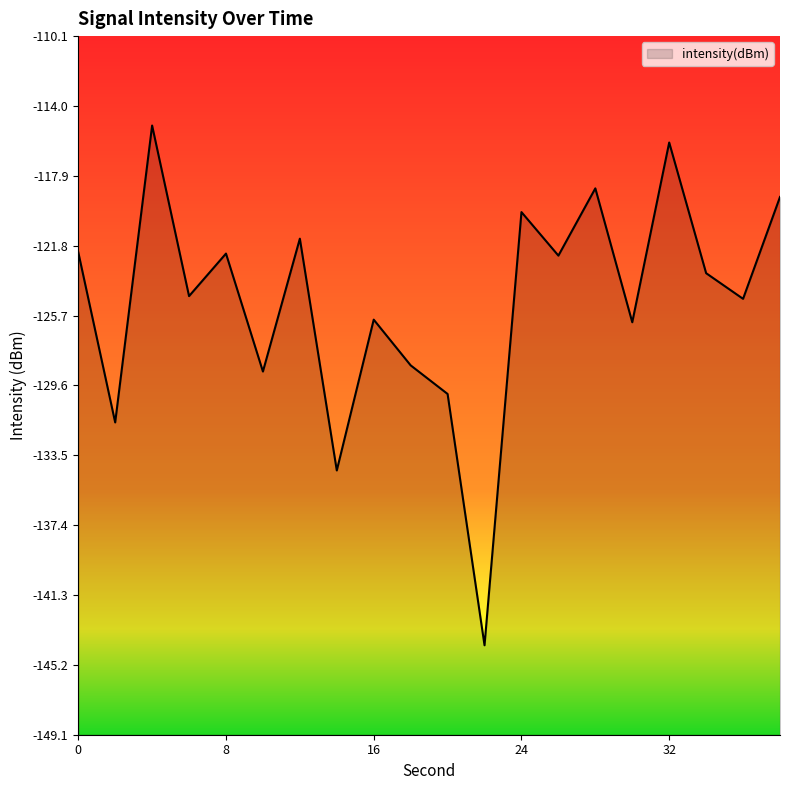

Rank the categories by value from lowest to highest.

22, 14, 2, 20, 10, 18, 30, 16, 36, 6, 34, 26, 8, 0, 12, 24, 38, 28, 32, 4